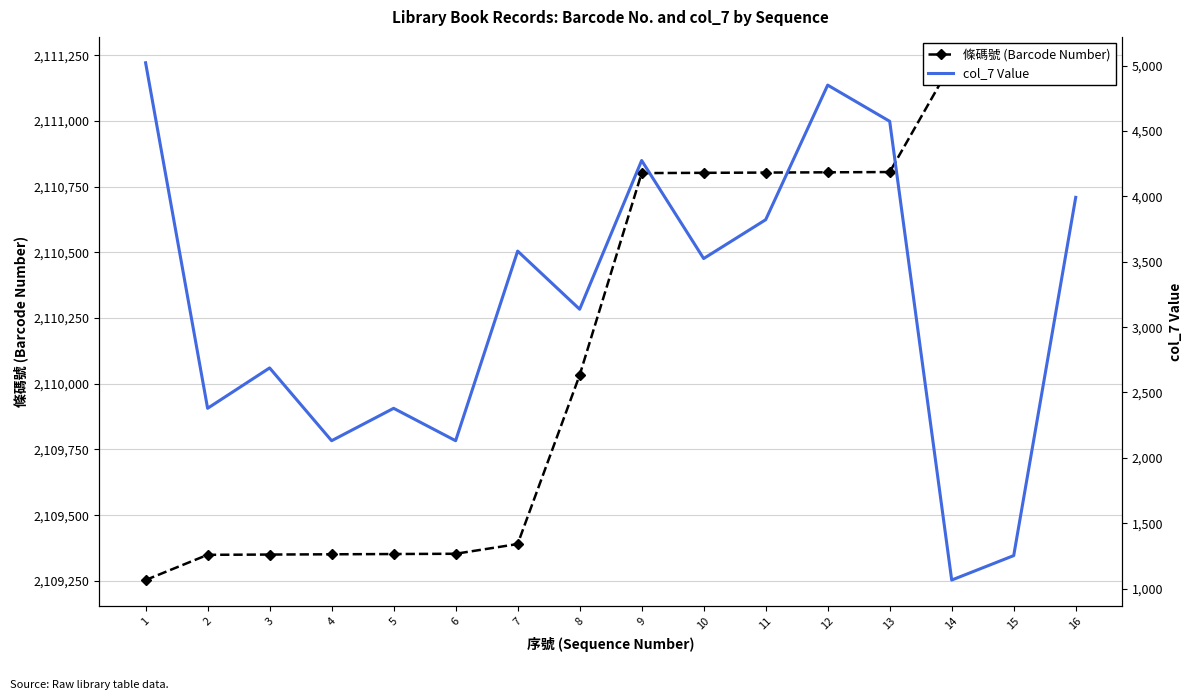

What is the difference between the highest and lowest values at 16?

2107229